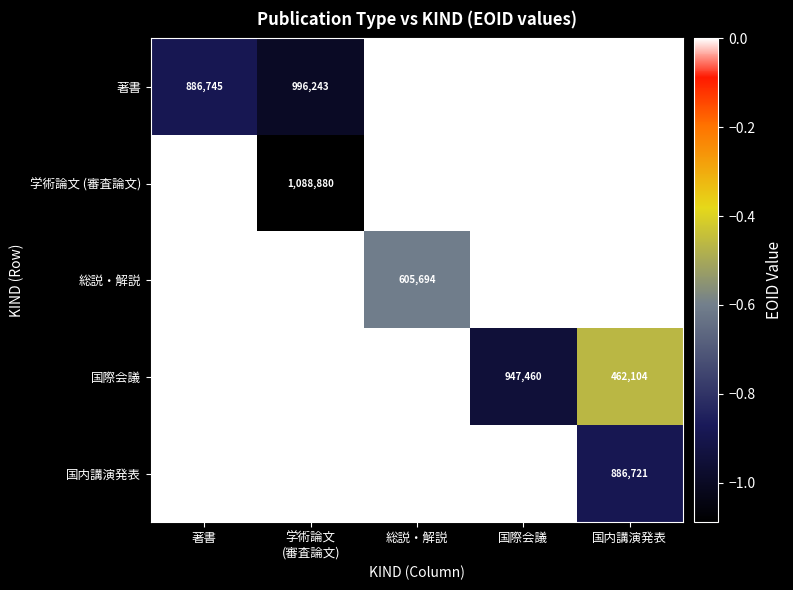

The 総説・解説 series shows 867116 at 総説・解説. True or false?

False